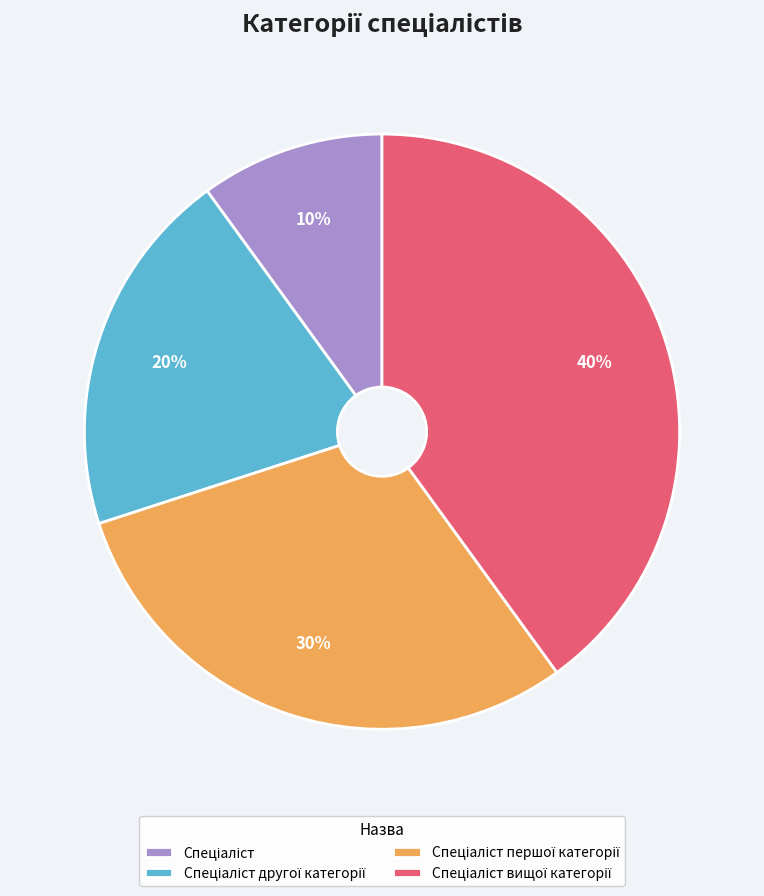

To the nearest percent, what is the average slice percentage?

25%